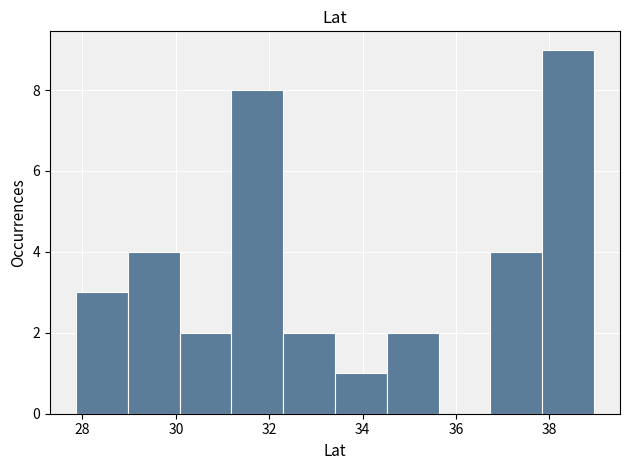

Over which range of the x-axis is the bar tallest?

37.8 to 39.0